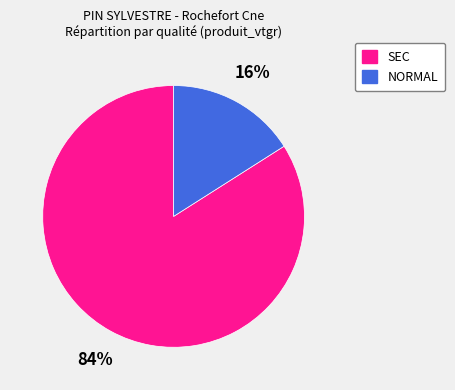

Which slice is the largest?

SEC